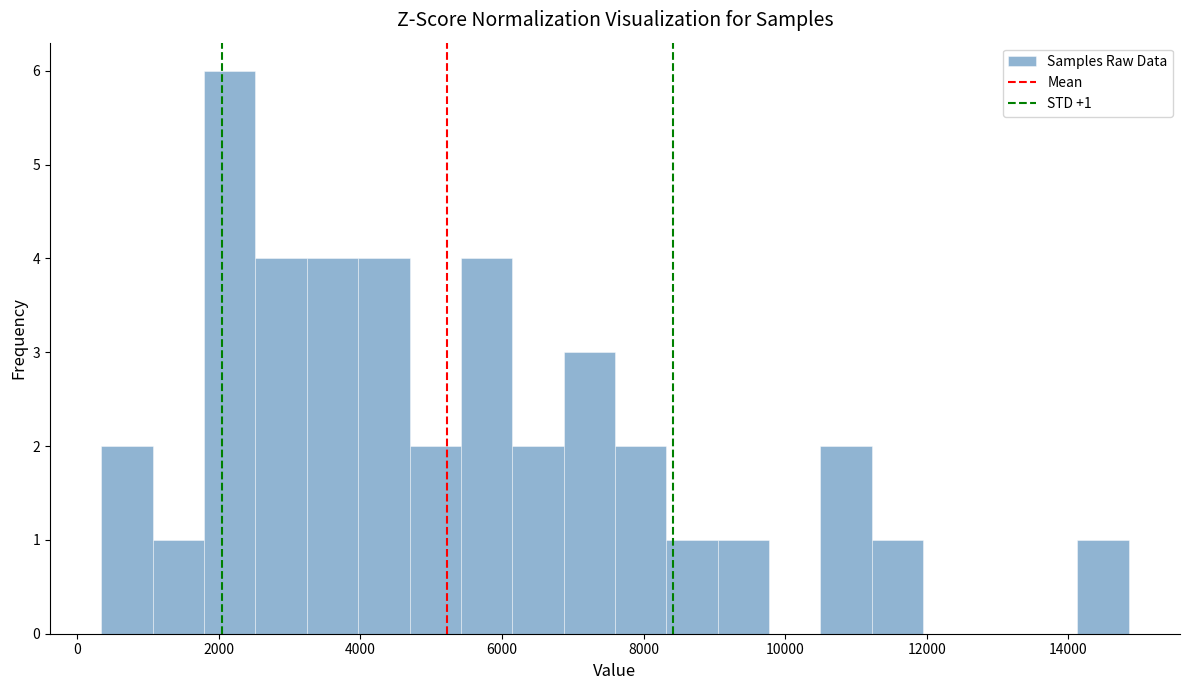

Read against the x-axis, roughly where is the centre of the tallest bar?

2200